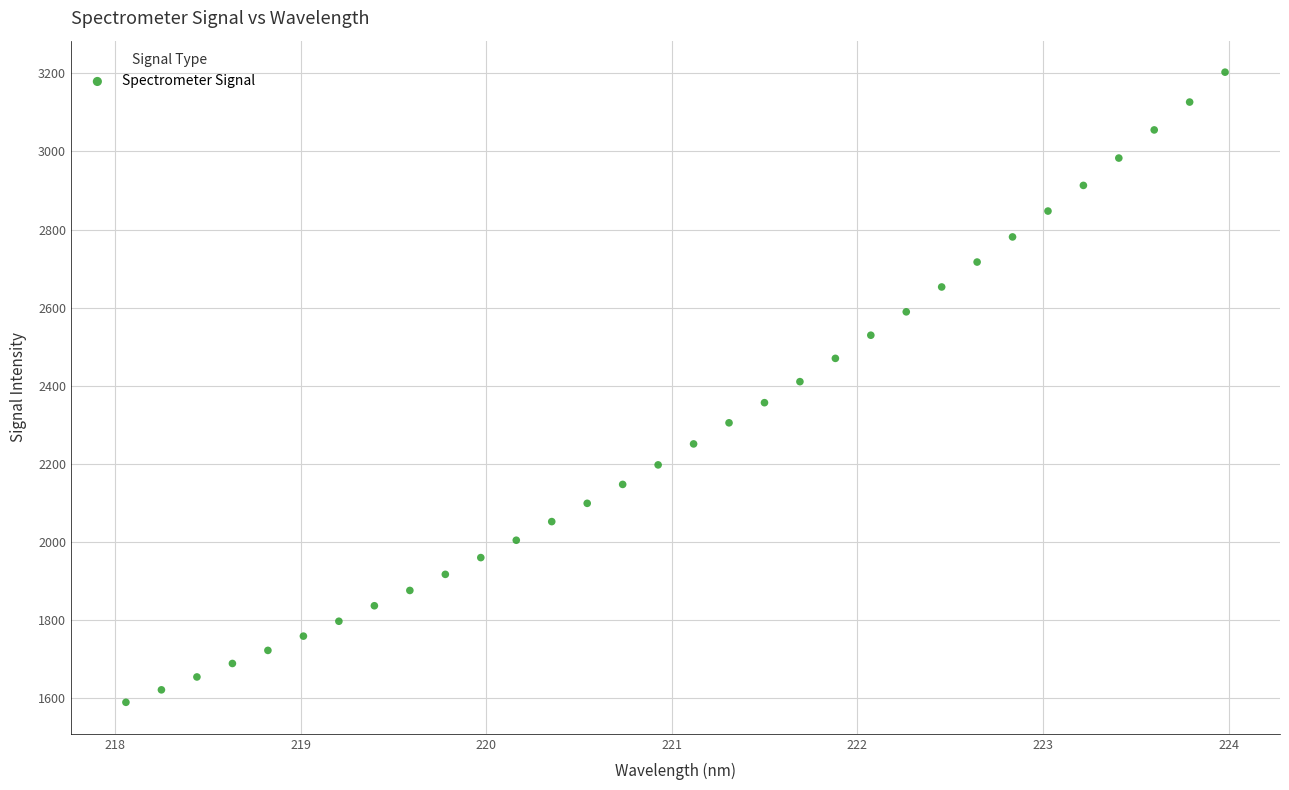

What is the range of X values (max minus min)?

5.9